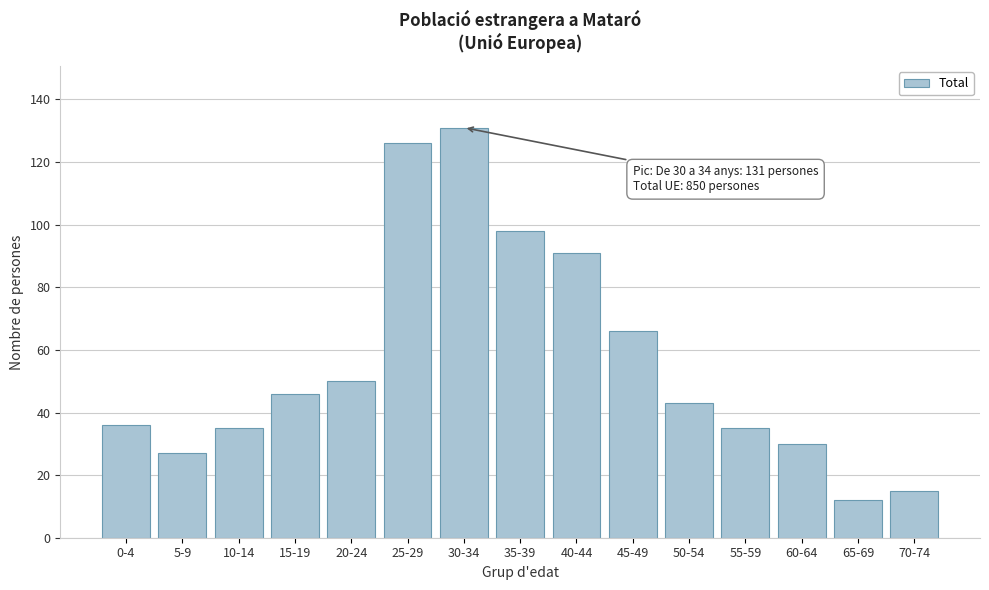

Reading left to right, transcribe all the data shown in this chart.

36	27	35	46	50	126	131	98	91	66	43	35	30	12	15